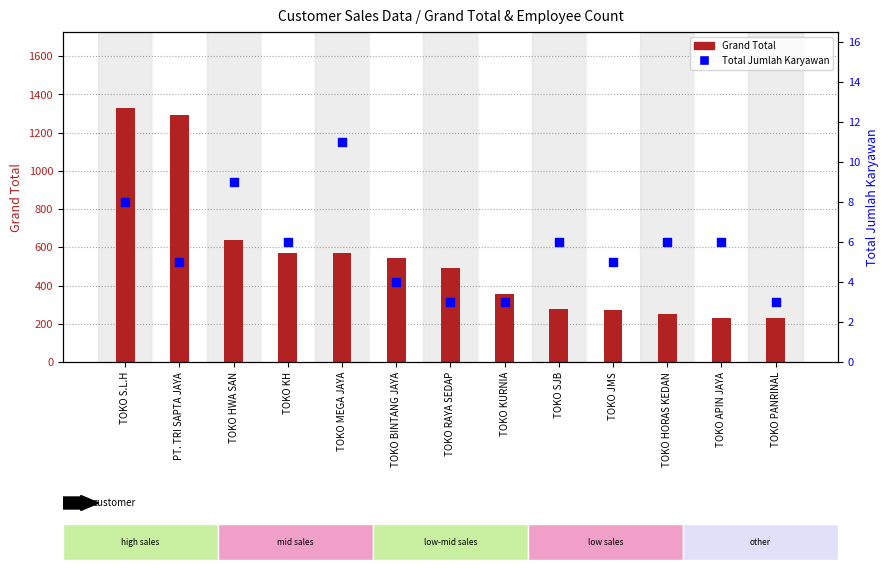

What is the total value across all series at TOKO MEGA JAYA?

579.0